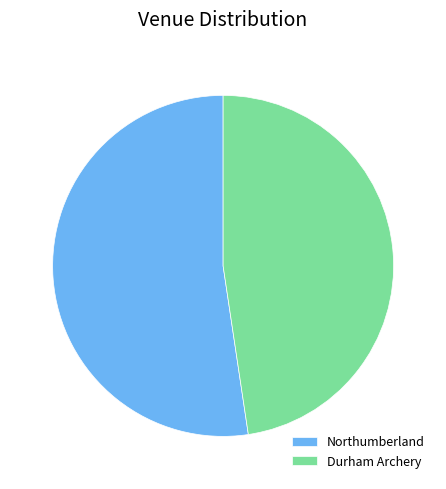

Rank the categories by value from lowest to highest.

Durham Archery, Northumberland